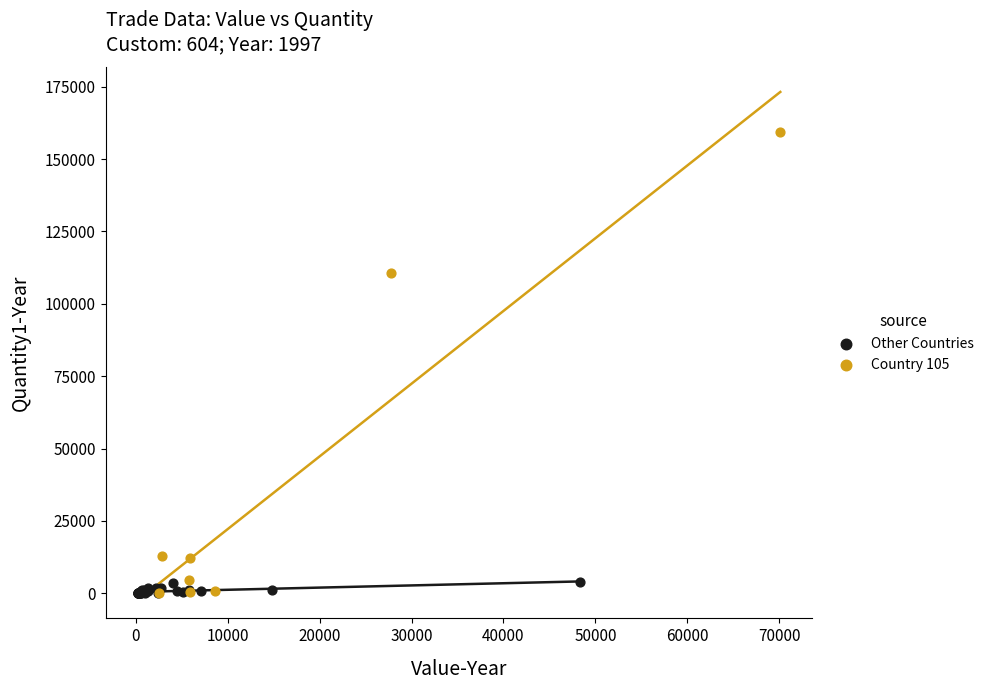

Which series contains the highest Y value?

Country 105